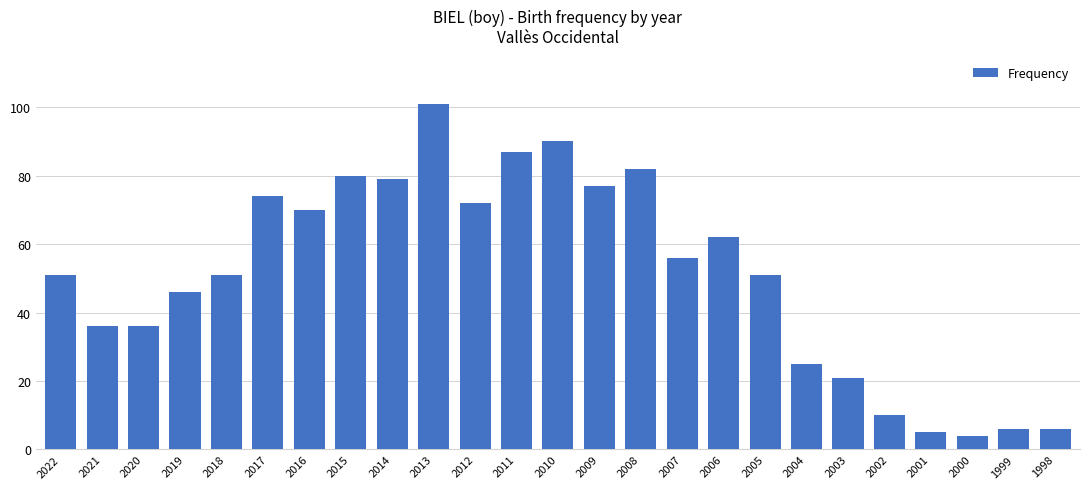

Which label corresponds to the largest value in the chart?

2013